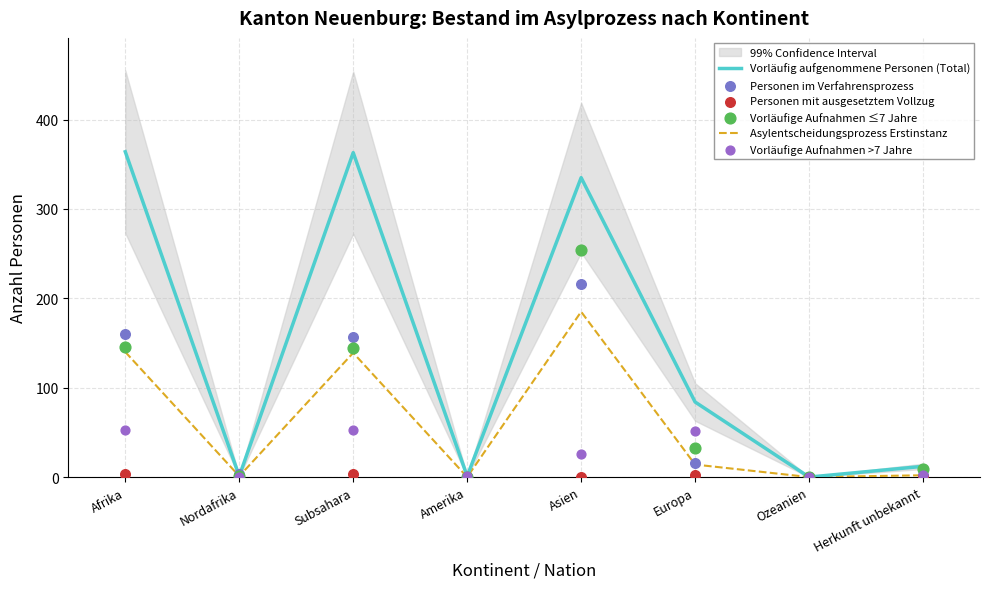

At which category is the sum across all series the highest?

Asien